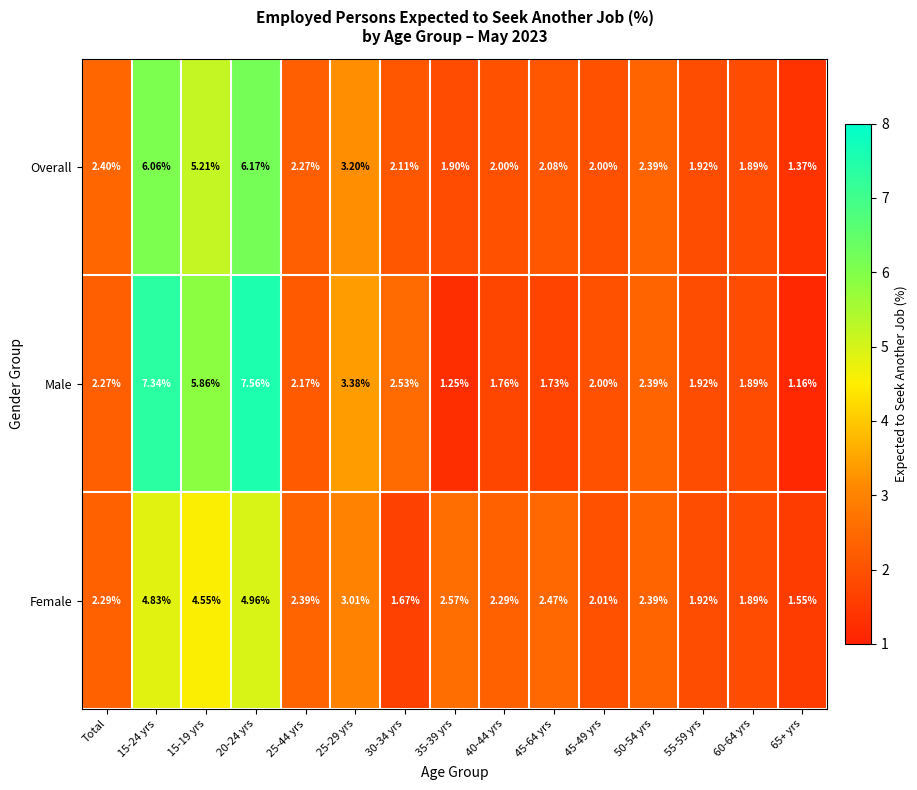

At which label does Male first exceed 2?

Total